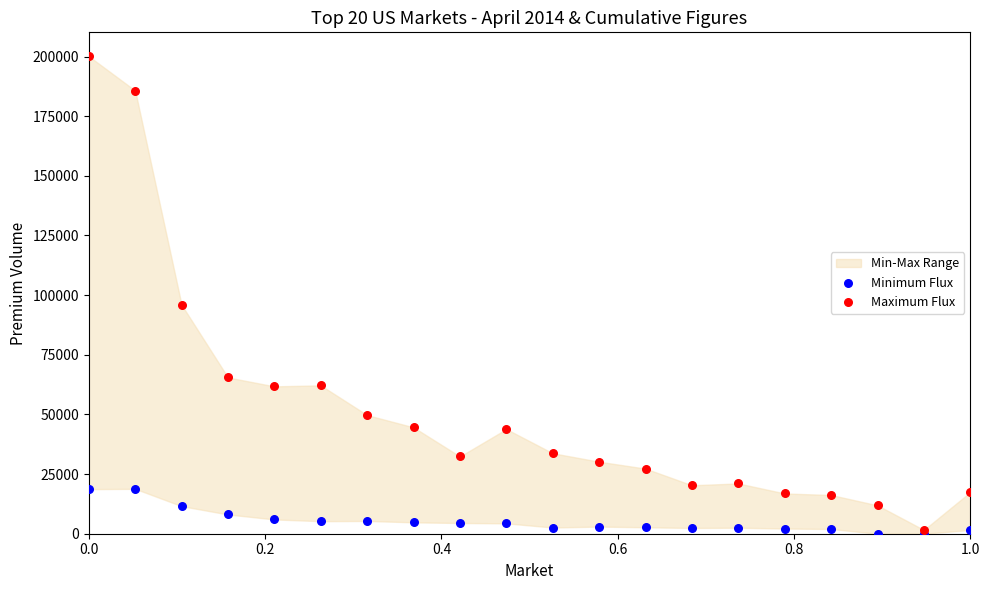

In the Maximum Flux series, what Y value is closest to 100865?

95964.7